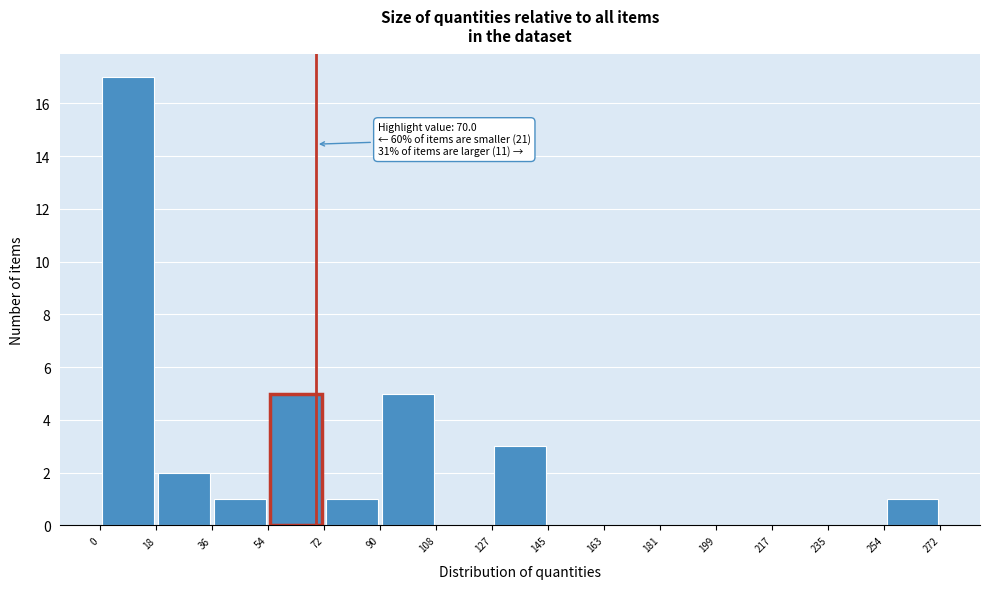

Which range on the x-axis has the tallest bar?

0 to 18